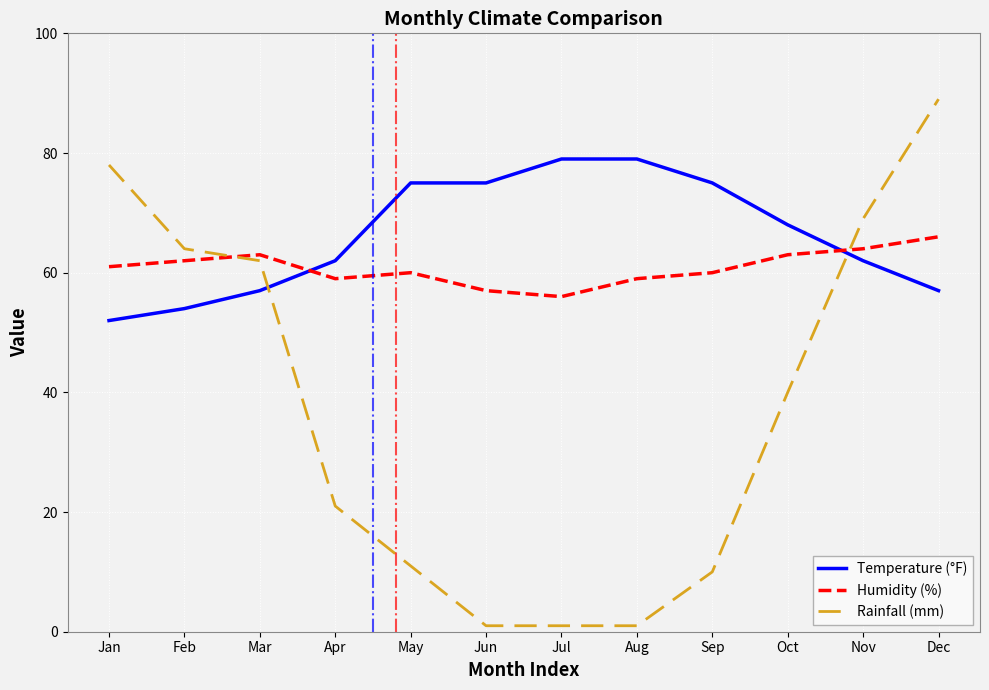

Rank the series by their maximum value, from highest to lowest.

Rainfall (mm), Temperature (°F), Humidity (%)